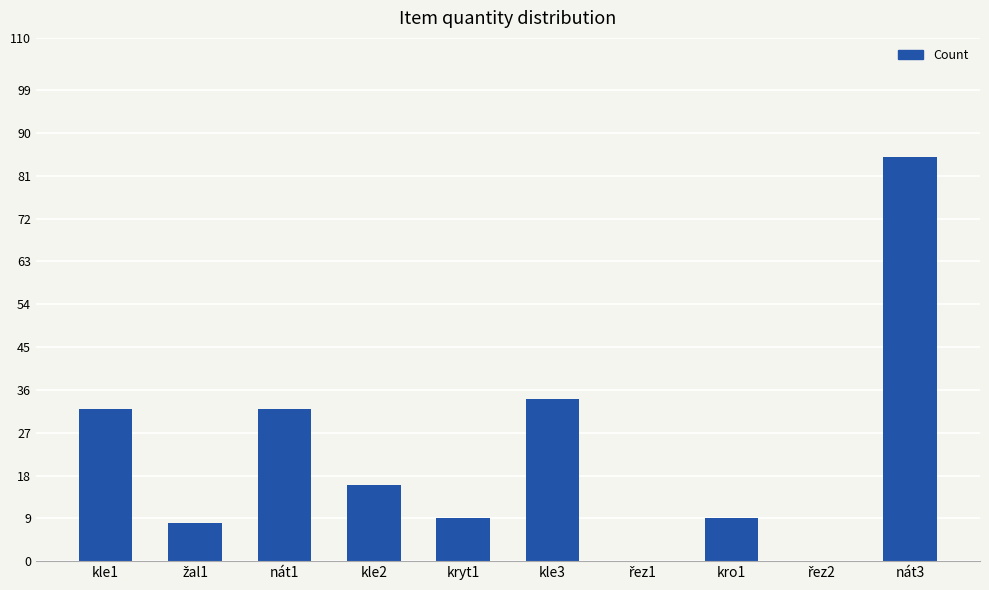

The value at nát1 is 49. True or false?

False